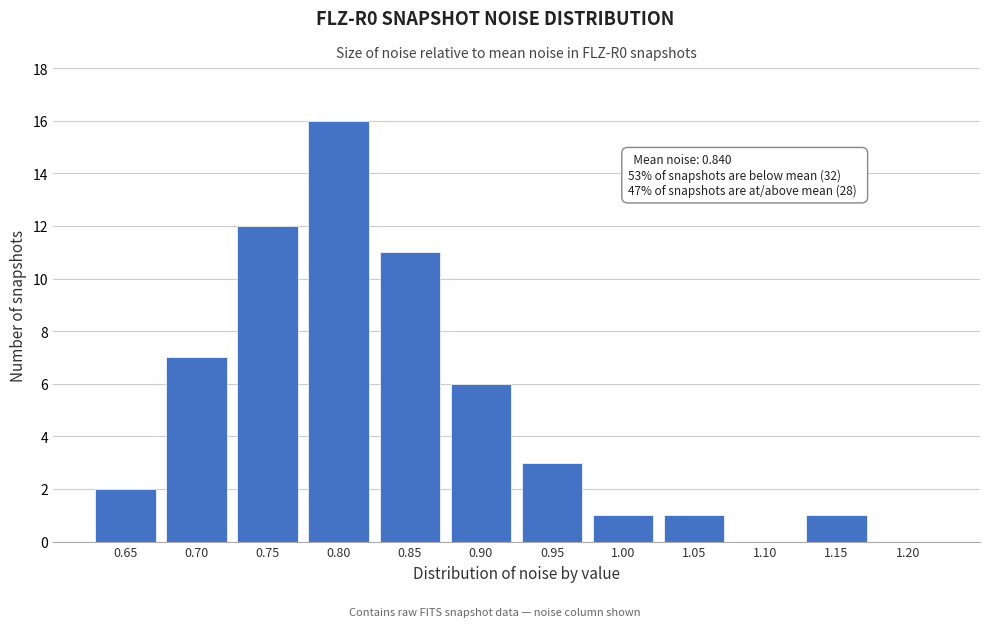

Reading left to right, transcribe all the data shown in this chart.

0.65=2	0.70=7	0.75=12	0.80=16	0.85=11	0.90=6	0.95=3	1.00=1	1.05=1	1.10=0	1.15=1	1.20=0